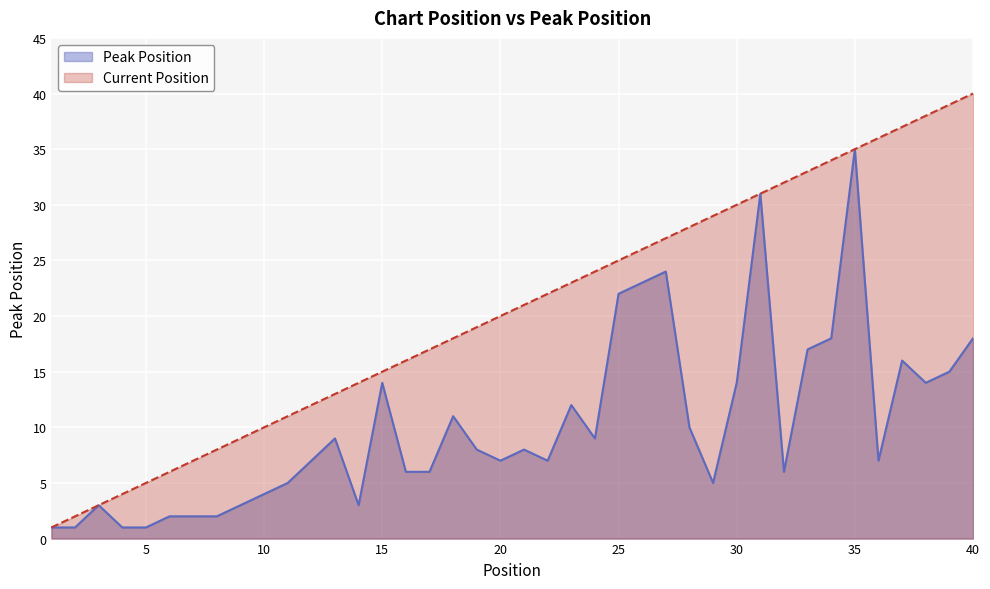

How many distinct data groups are displayed?

2